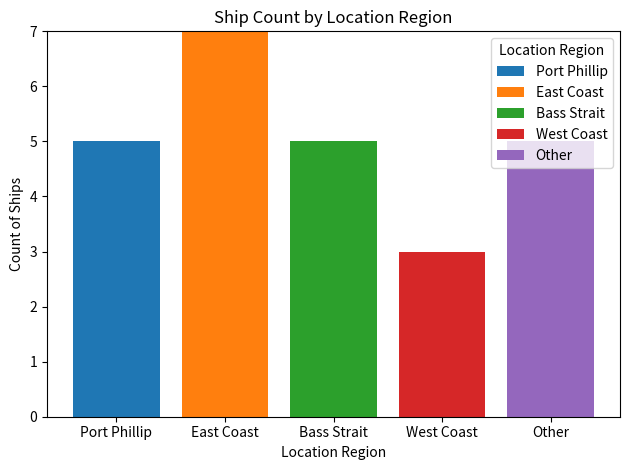

How many distinct data groups are displayed?

5